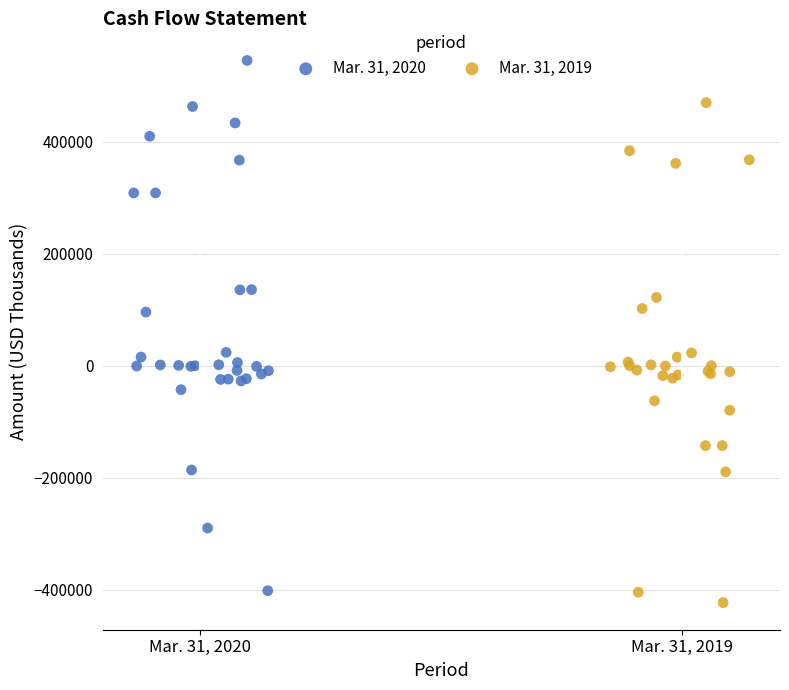

Which series contains the highest Y value?

Mar. 31, 2020